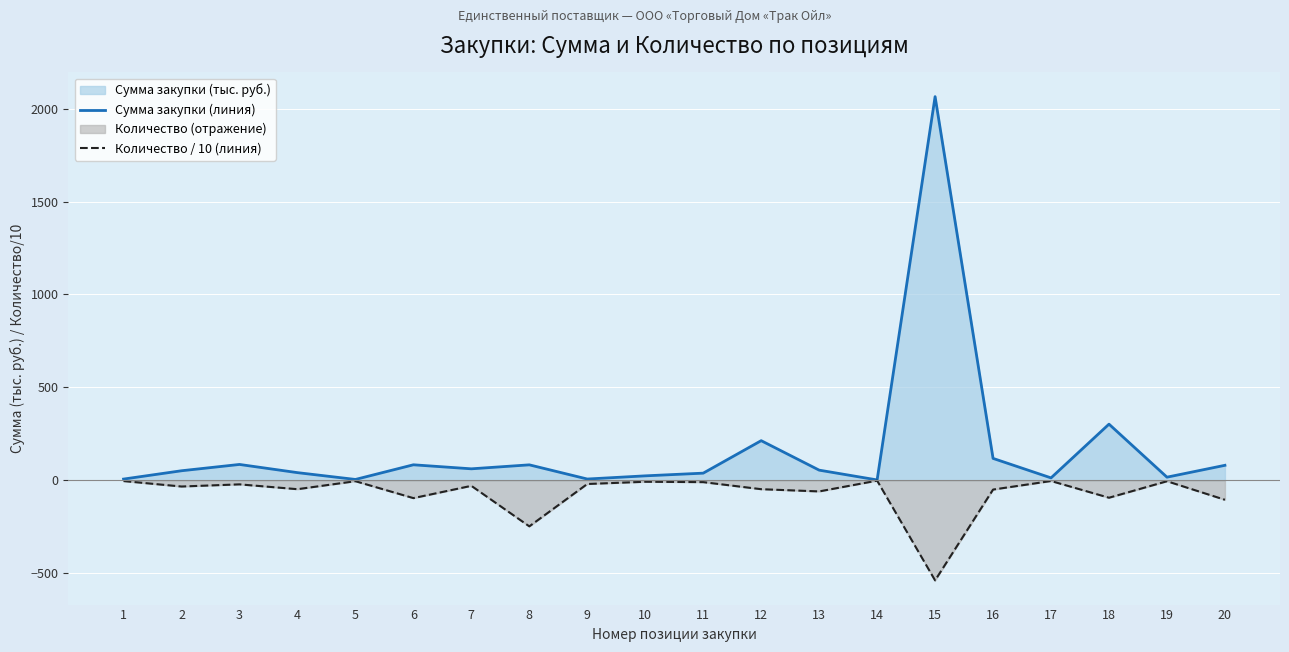

True or false: Сумма закупки (линия) has more than 0 interior local peaks.

True